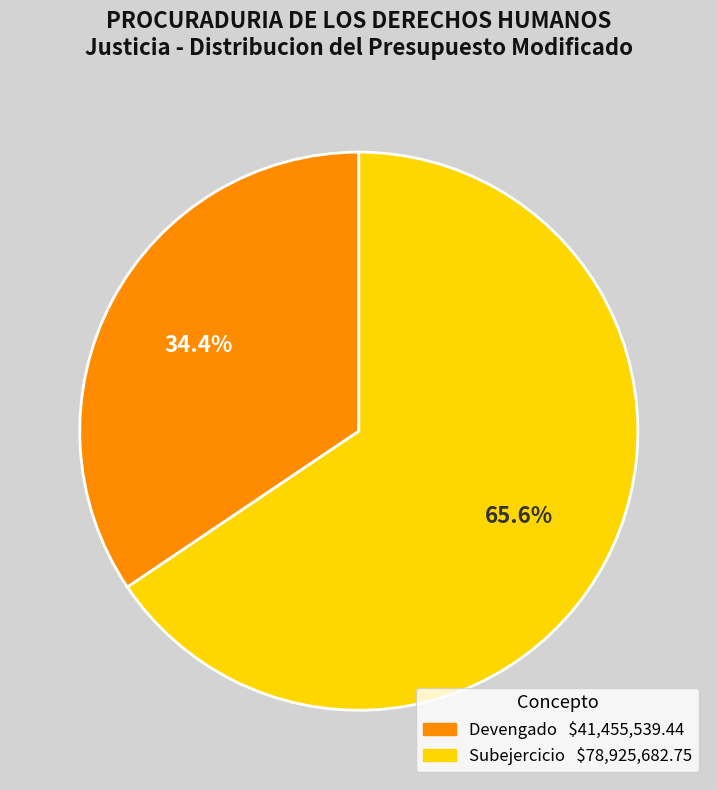

What percentage is NOT represented by Devengado?

65.6%